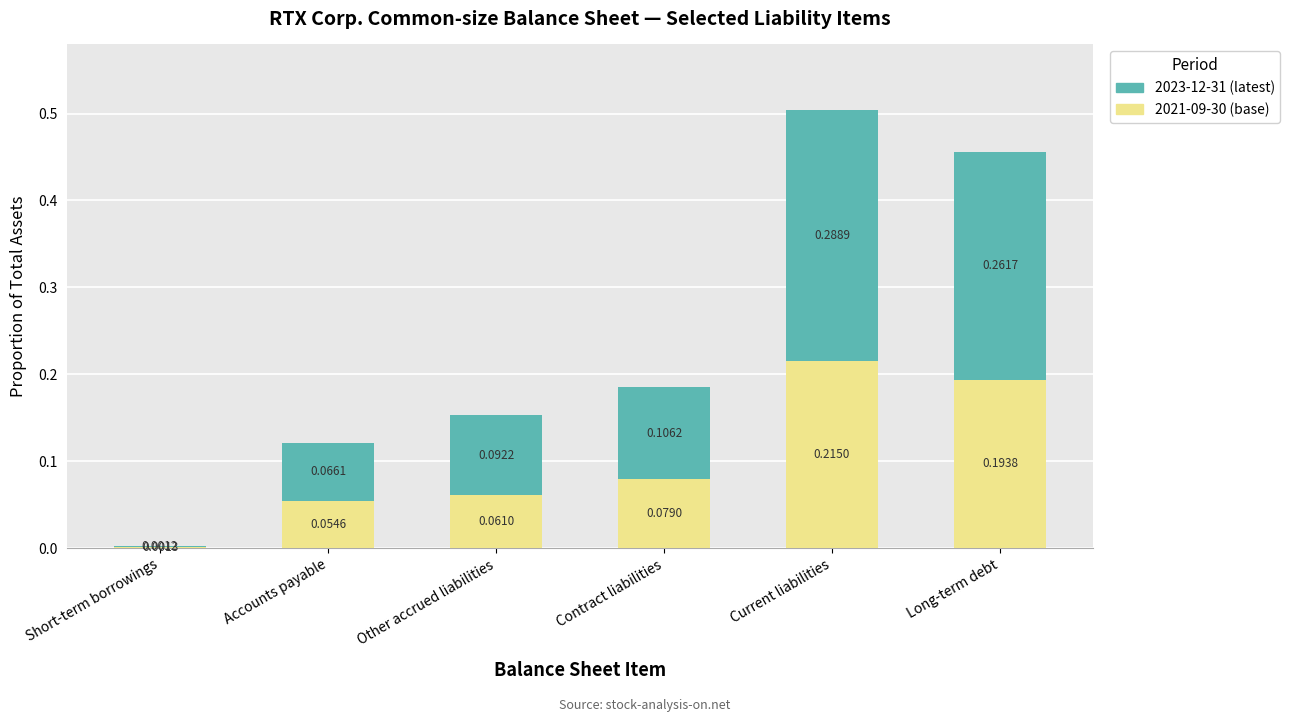

Count the number of categories in the chart.

6